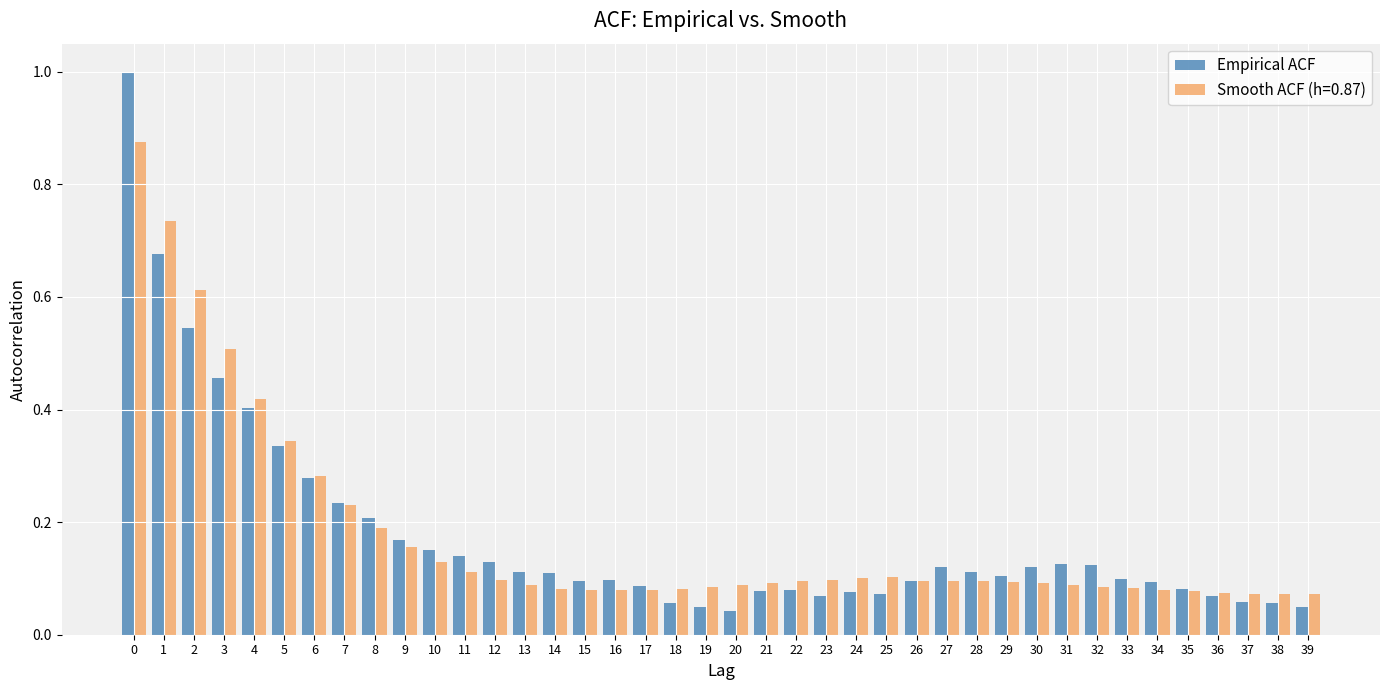

What is the sum of all Empirical ACF values?

7.1